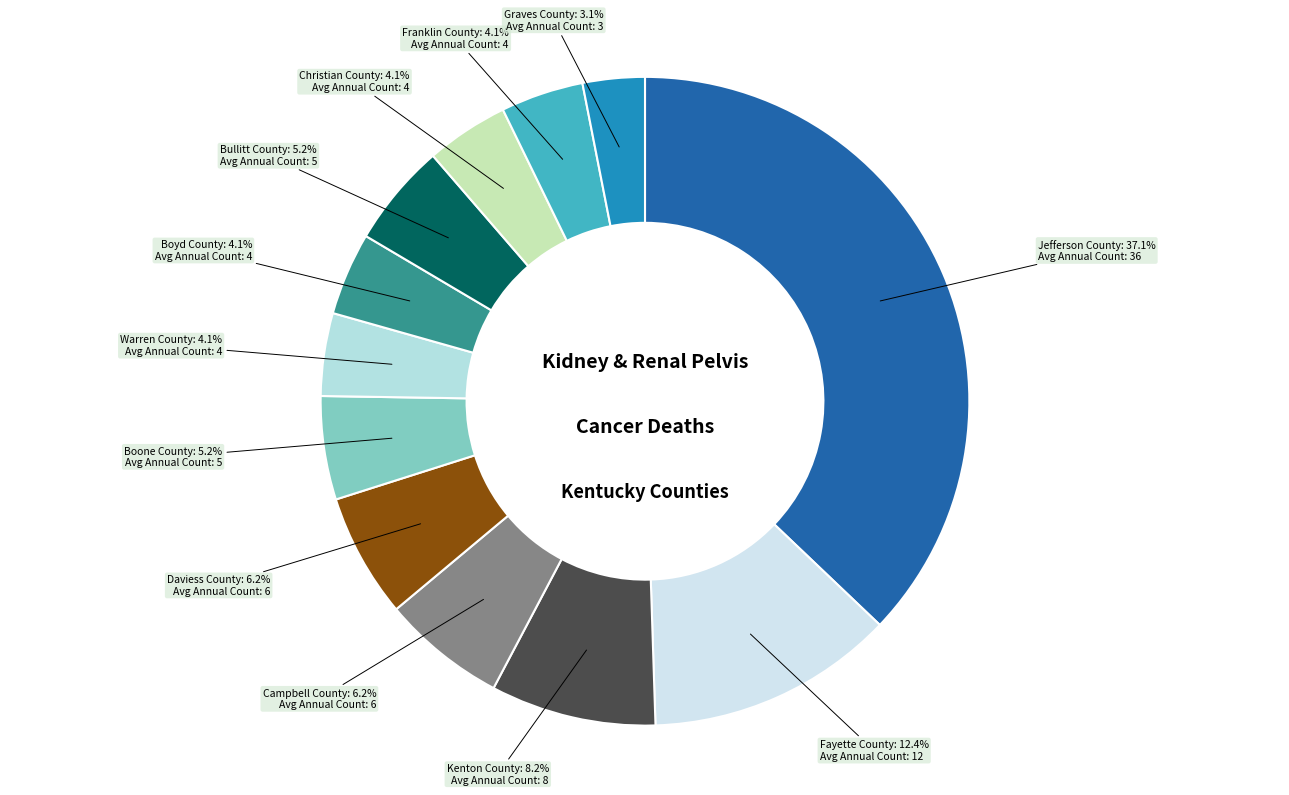

How many segments does this pie chart have?

12